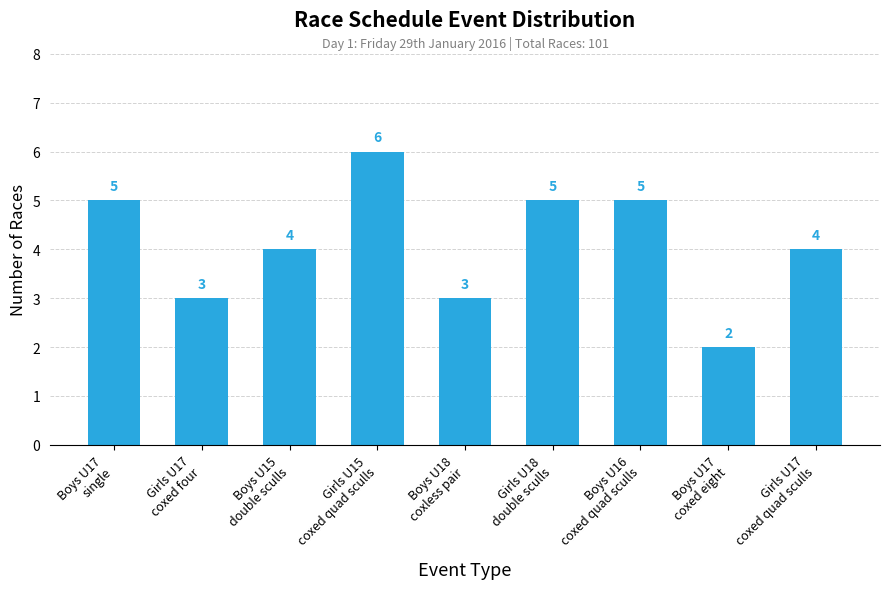

What is the greatest value displayed?

6